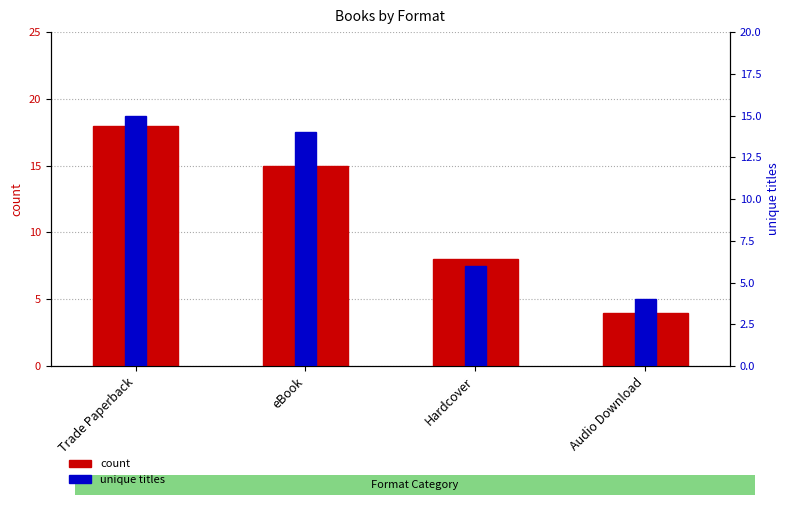

How many count values are between 8 and 18?

3